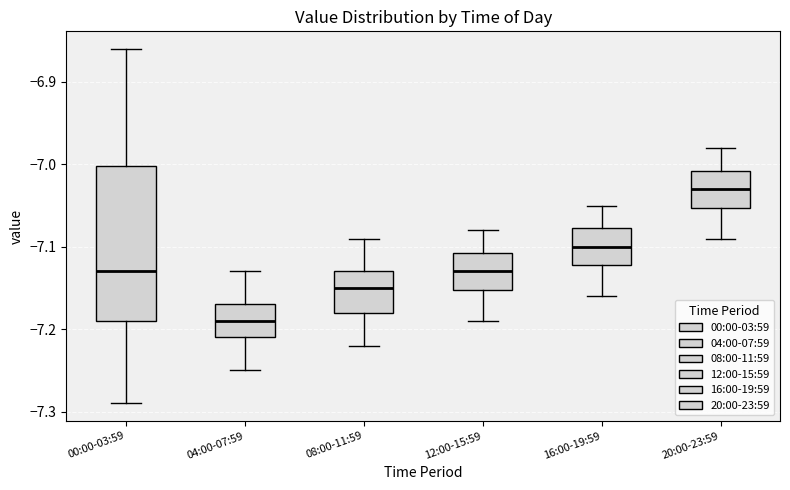

Which box has the highest median line?

20:00-23:59